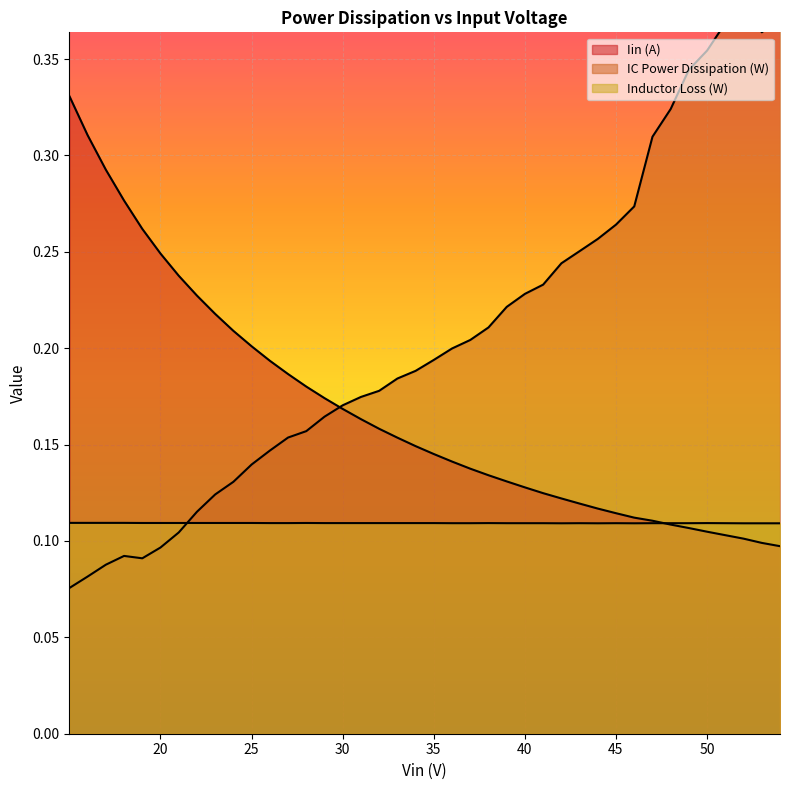

Reading left to right, what are all the values shown in this chart?

Iin (A): 0.3	0.3	0.3	0.3	0.3	0.2	0.2	0.2	0.2	0.2	0.2	0.2	0.2	0.2	0.2	0.2	0.2	0.2	0.2	0.1	0.1	0.1	0.1	0.1	0.1	0.1	0.1	0.1	0.1	0.1	0.1	0.1	0.1	0.1	0.1	0.1	0.1	0.1	0.1	0.1
IC Power Dissipation (W): 0.1	0.1	0.1	0.1	0.1	0.1	0.1	0.1	0.1	0.1	0.1	0.1	0.2	0.2	0.2	0.2	0.2	0.2	0.2	0.2	0.2	0.2	0.2	0.2	0.2	0.2	0.2	0.2	0.3	0.3	0.3	0.3	0.3	0.3	0.3	0.4	0.4	0.4	0.4	0.4
Inductor Loss (W): 0.1	0.1	0.1	0.1	0.1	0.1	0.1	0.1	0.1	0.1	0.1	0.1	0.1	0.1	0.1	0.1	0.1	0.1	0.1	0.1	0.1	0.1	0.1	0.1	0.1	0.1	0.1	0.1	0.1	0.1	0.1	0.1	0.1	0.1	0.1	0.1	0.1	0.1	0.1	0.1